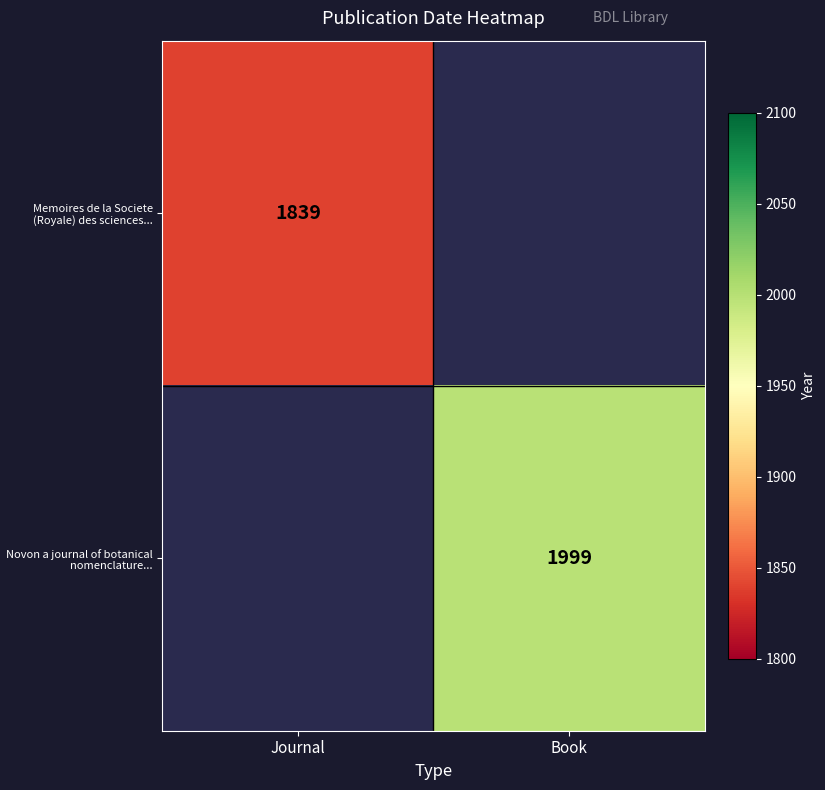

The value of Novon a journal of botanical nomenclature... at Book is 1999. True or false?

True